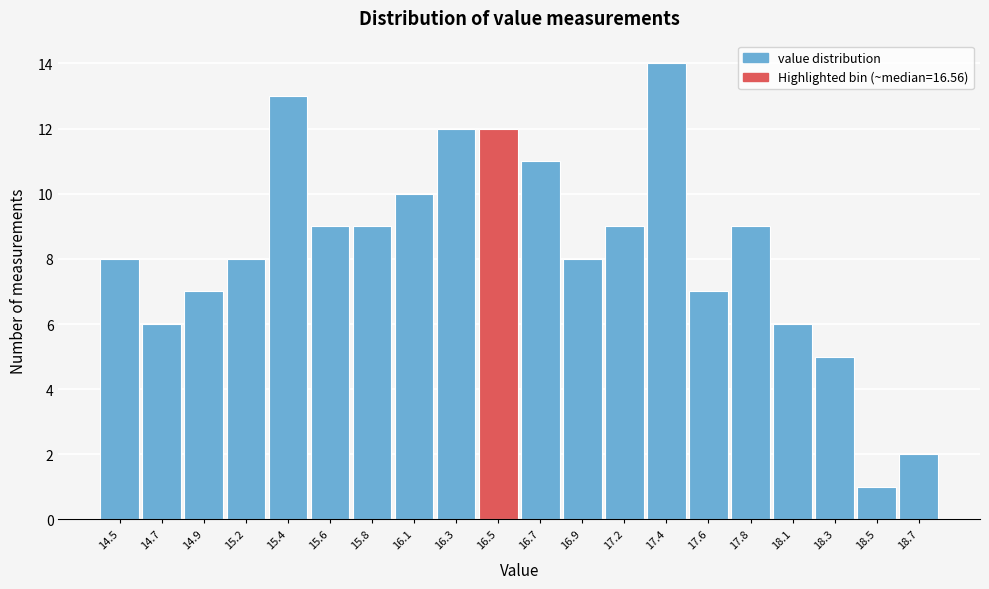

Reading left to right, transcribe all the data shown in this chart.

8	6	7	8	13	9	9	10	12	12	11	8	9	14	7	9	6	5	1	2